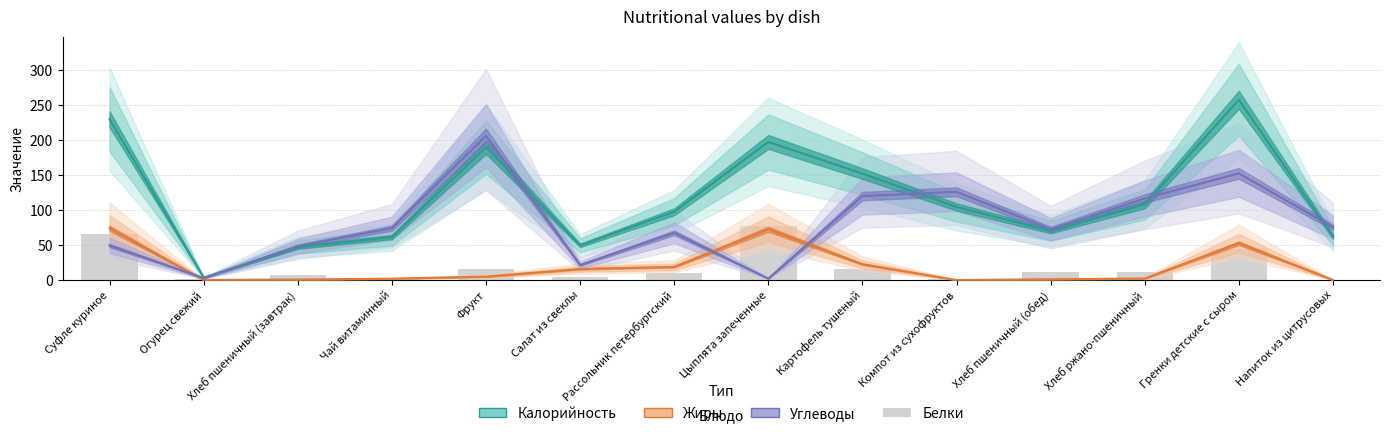

What is the value of the Белки bar at the 5th from the left?

15.7